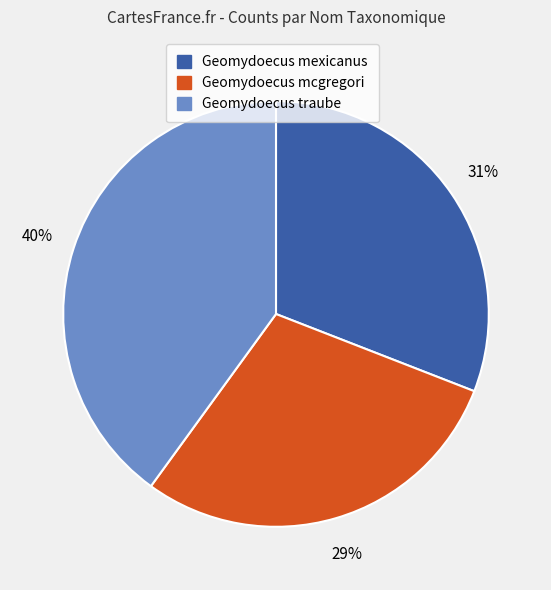

True or false: Geomydoecus traube accounts for 29% of the total.

False